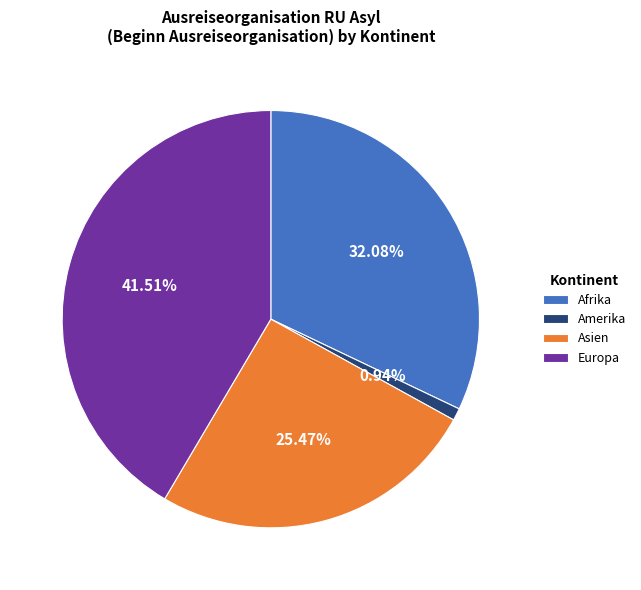

To the nearest percent, what percentage of the pie is Amerika?

1%